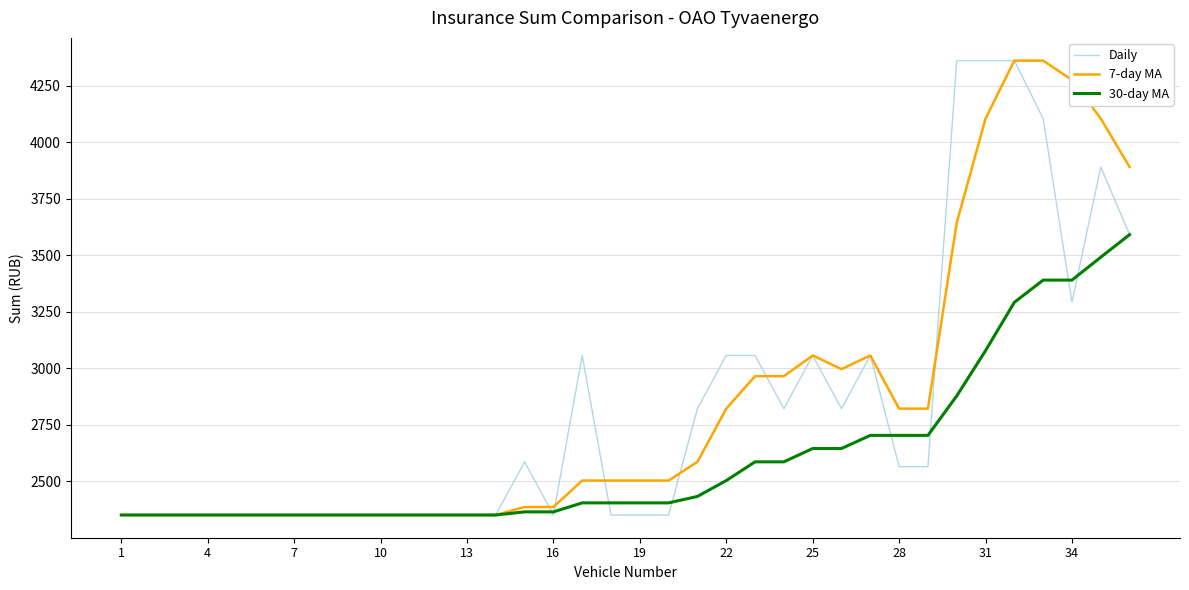

What is the highest value of the 7-day MA series?

4360.5